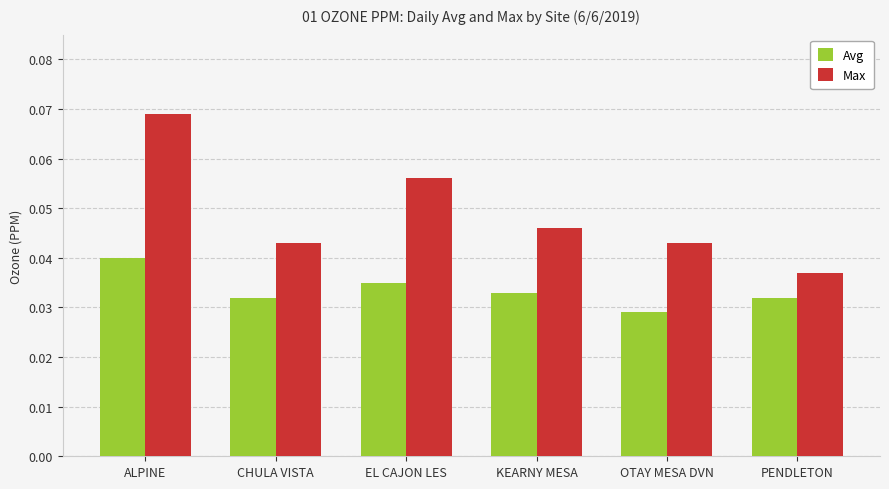

Is it true that Max equals 0.0 at ALPINE?

False